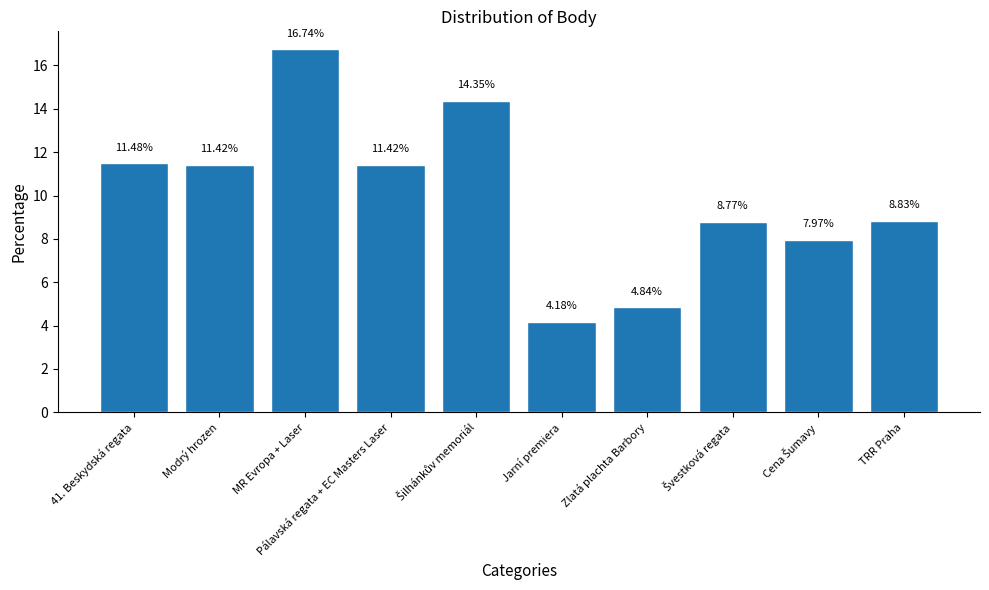

At which label is the value closest to 10?

TRR Praha